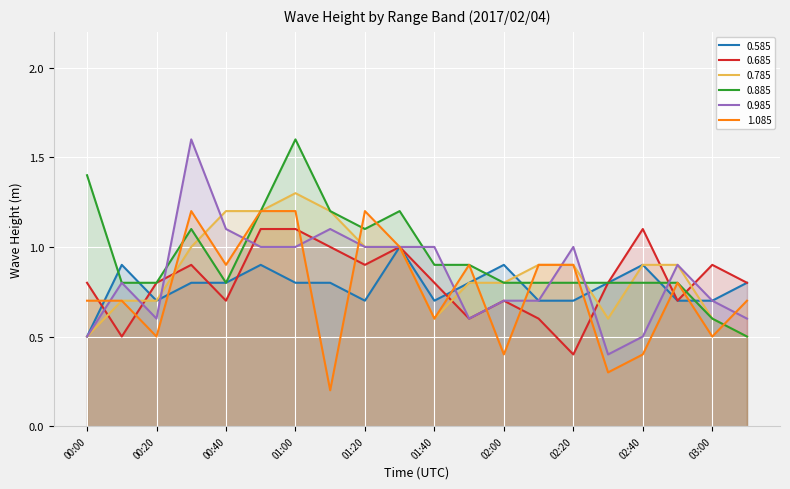

Is it true that 1.085 equals 0.8 at 01:00?

False